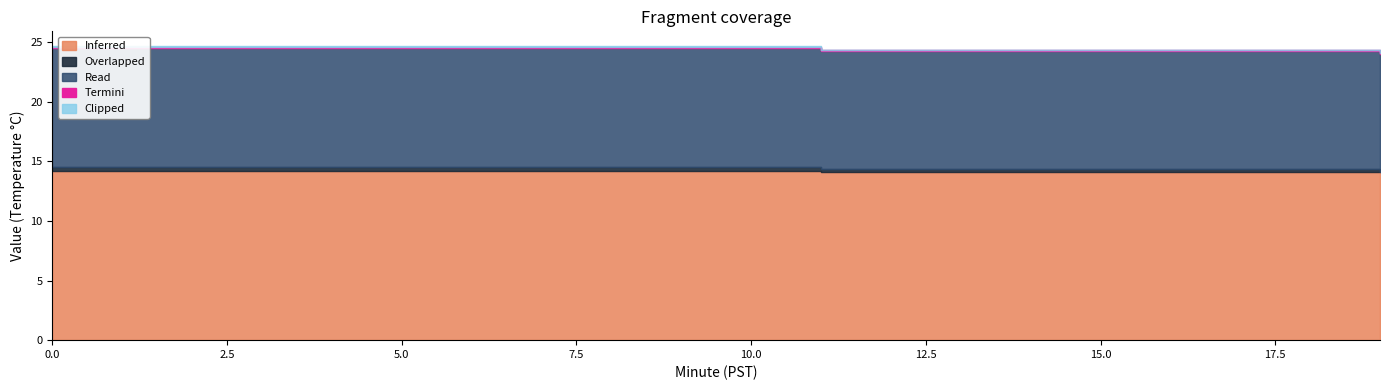

At which label is Inferred closest to 14?

11